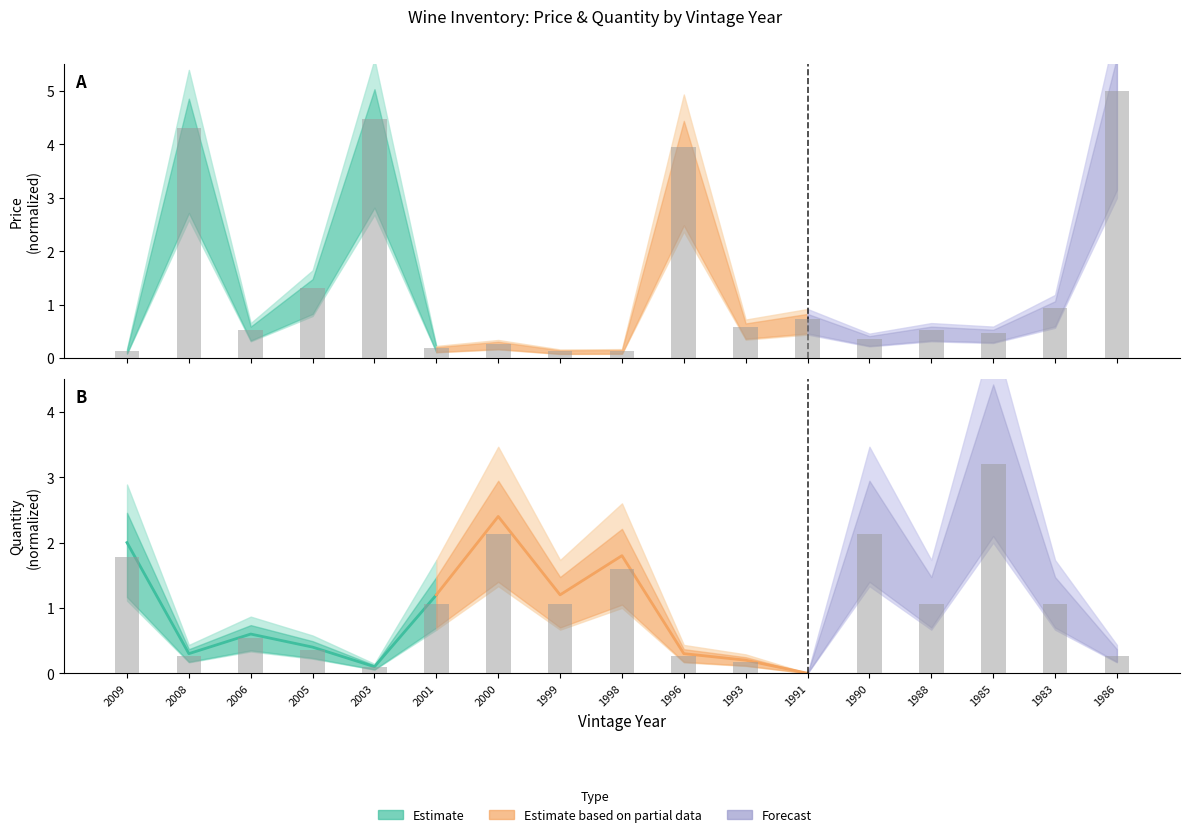

What position from the left is 2003?

5